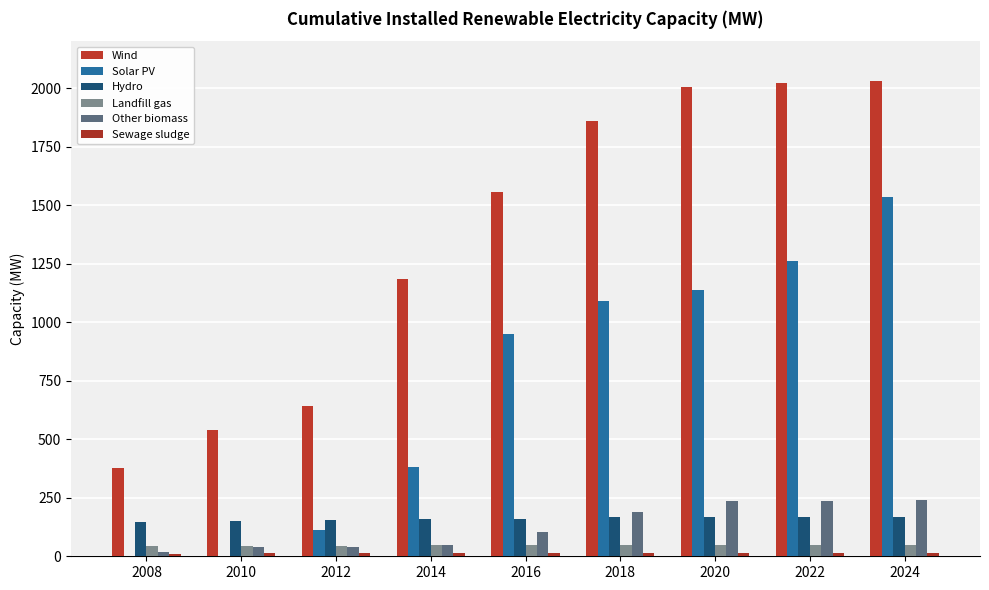

How many data points does each series have?

9